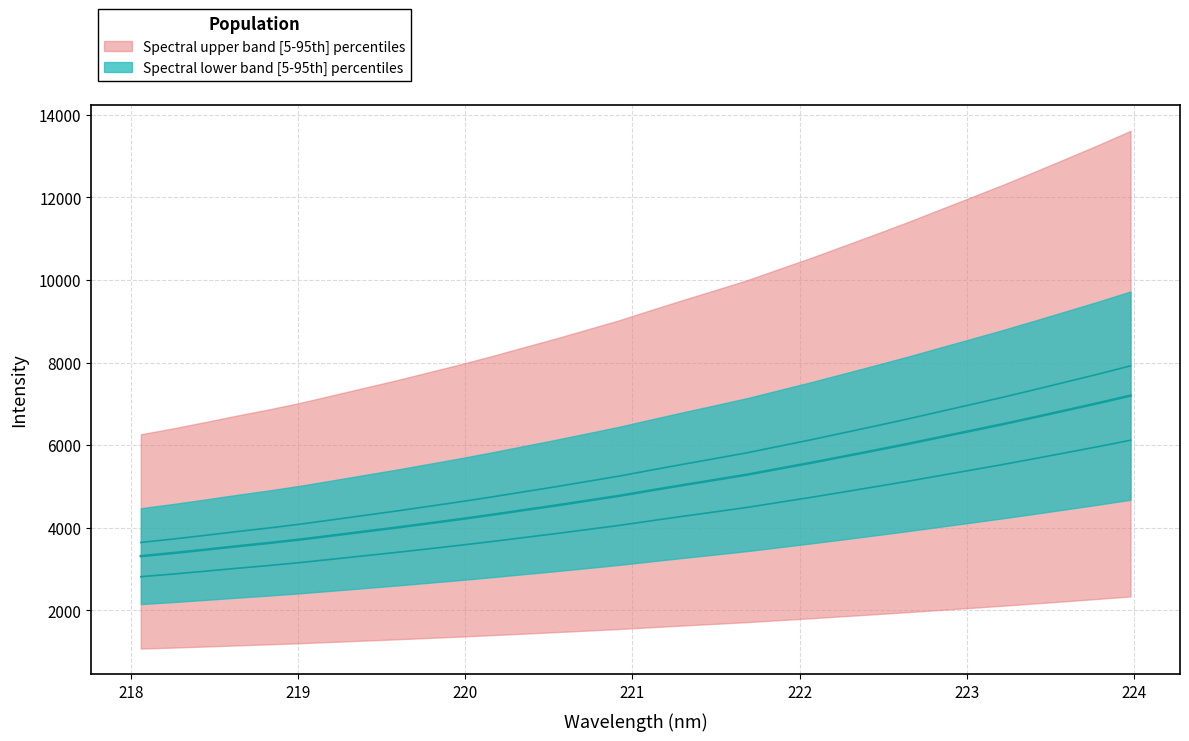

True or false: y has more than 0 points higher than both neighbors.

False